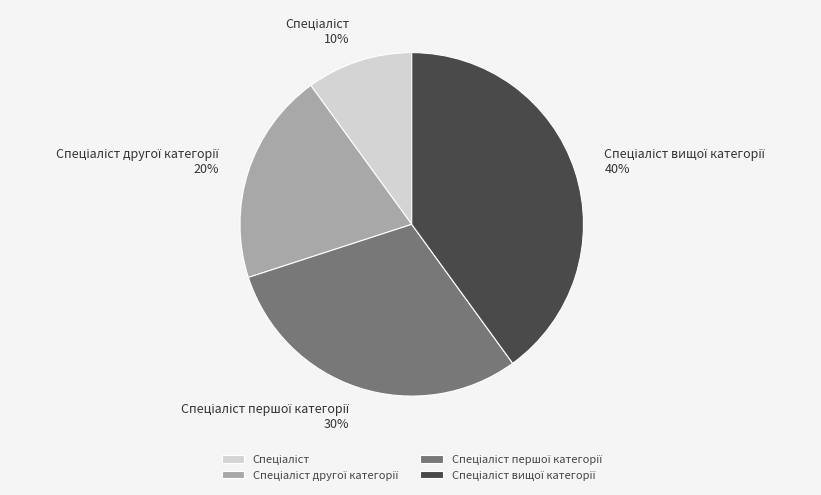

Is there a majority slice in this chart?

No